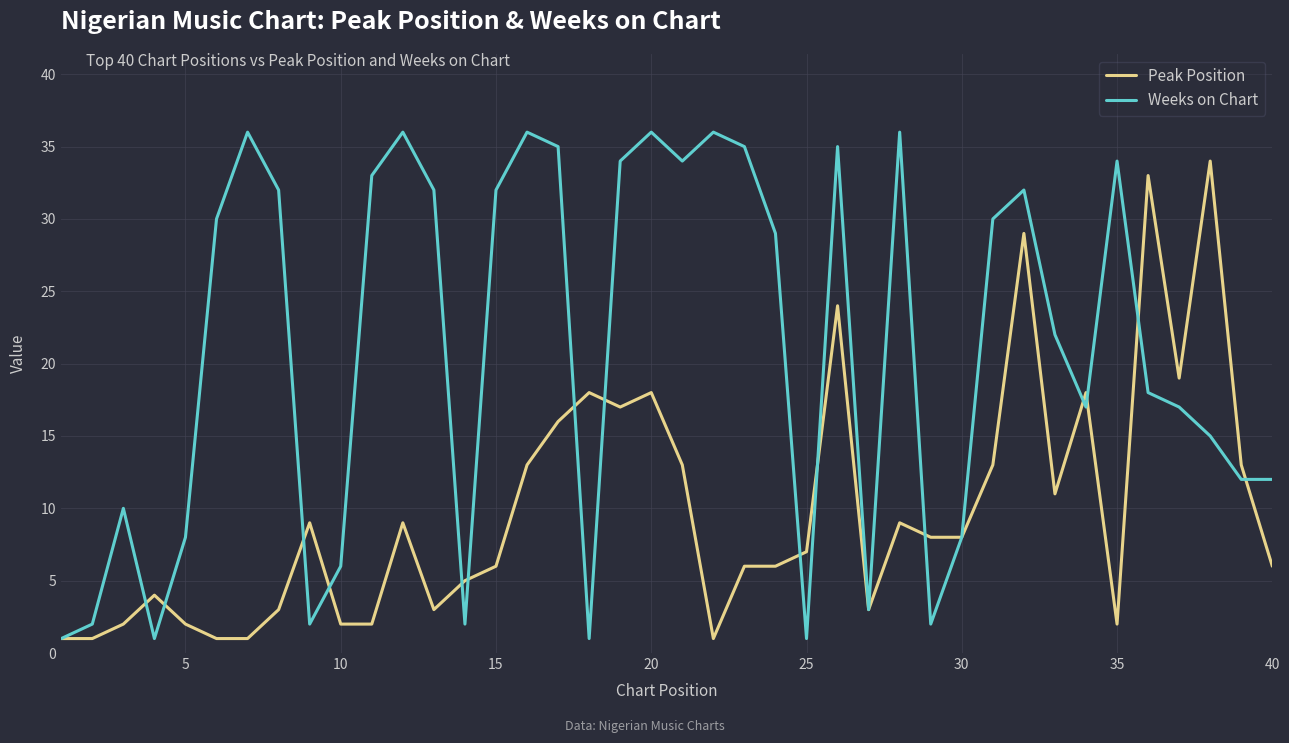

Rank the series by their maximum value, from highest to lowest.

Weeks on Chart, Peak Position